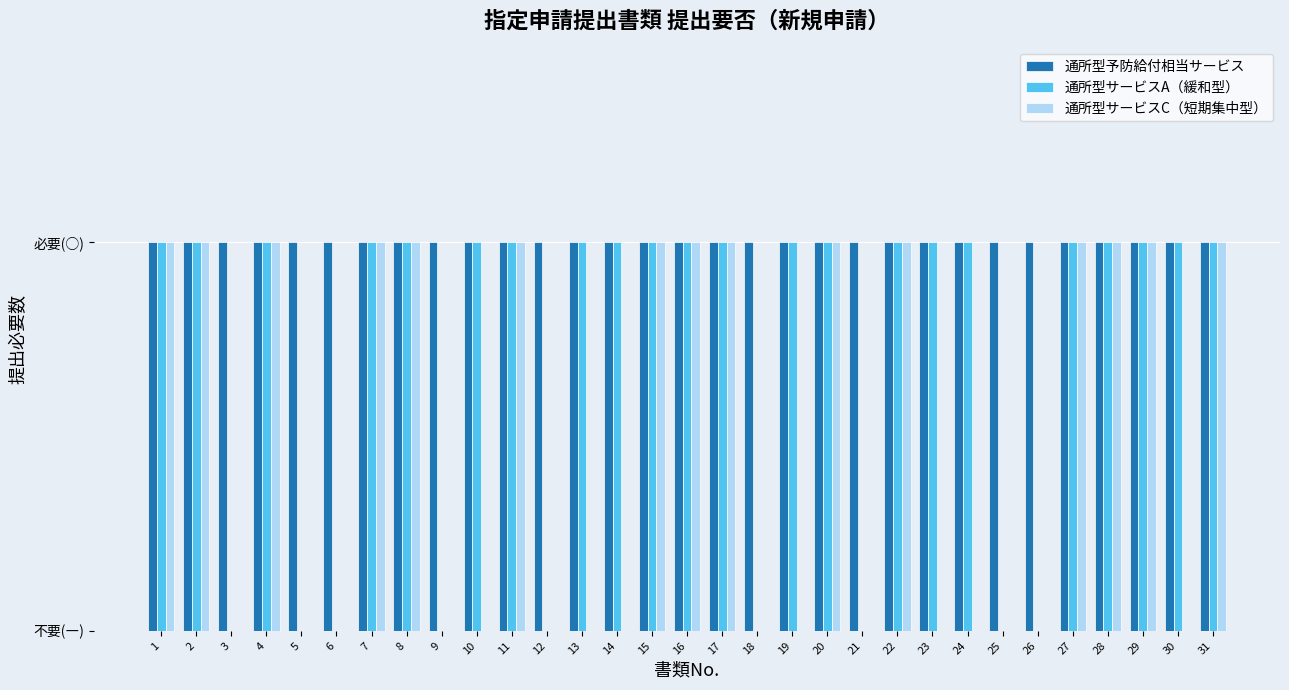

What is the total value across all series at 17?

3